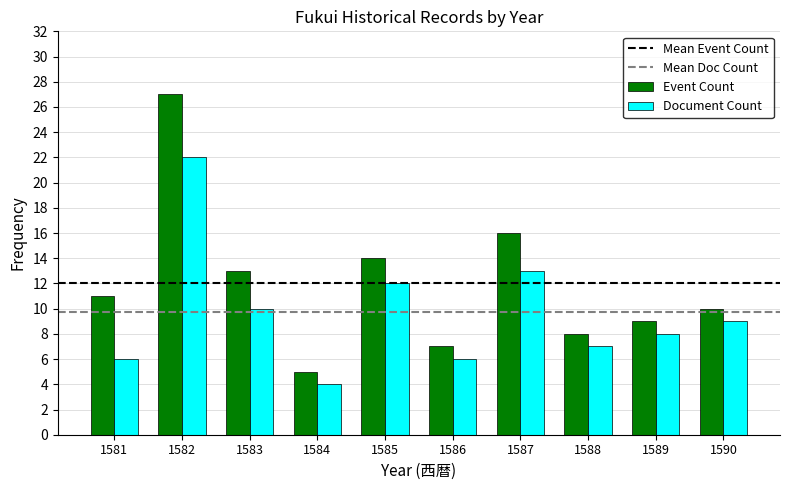

What is the difference between the maximum and minimum values in the Event Count series?

22